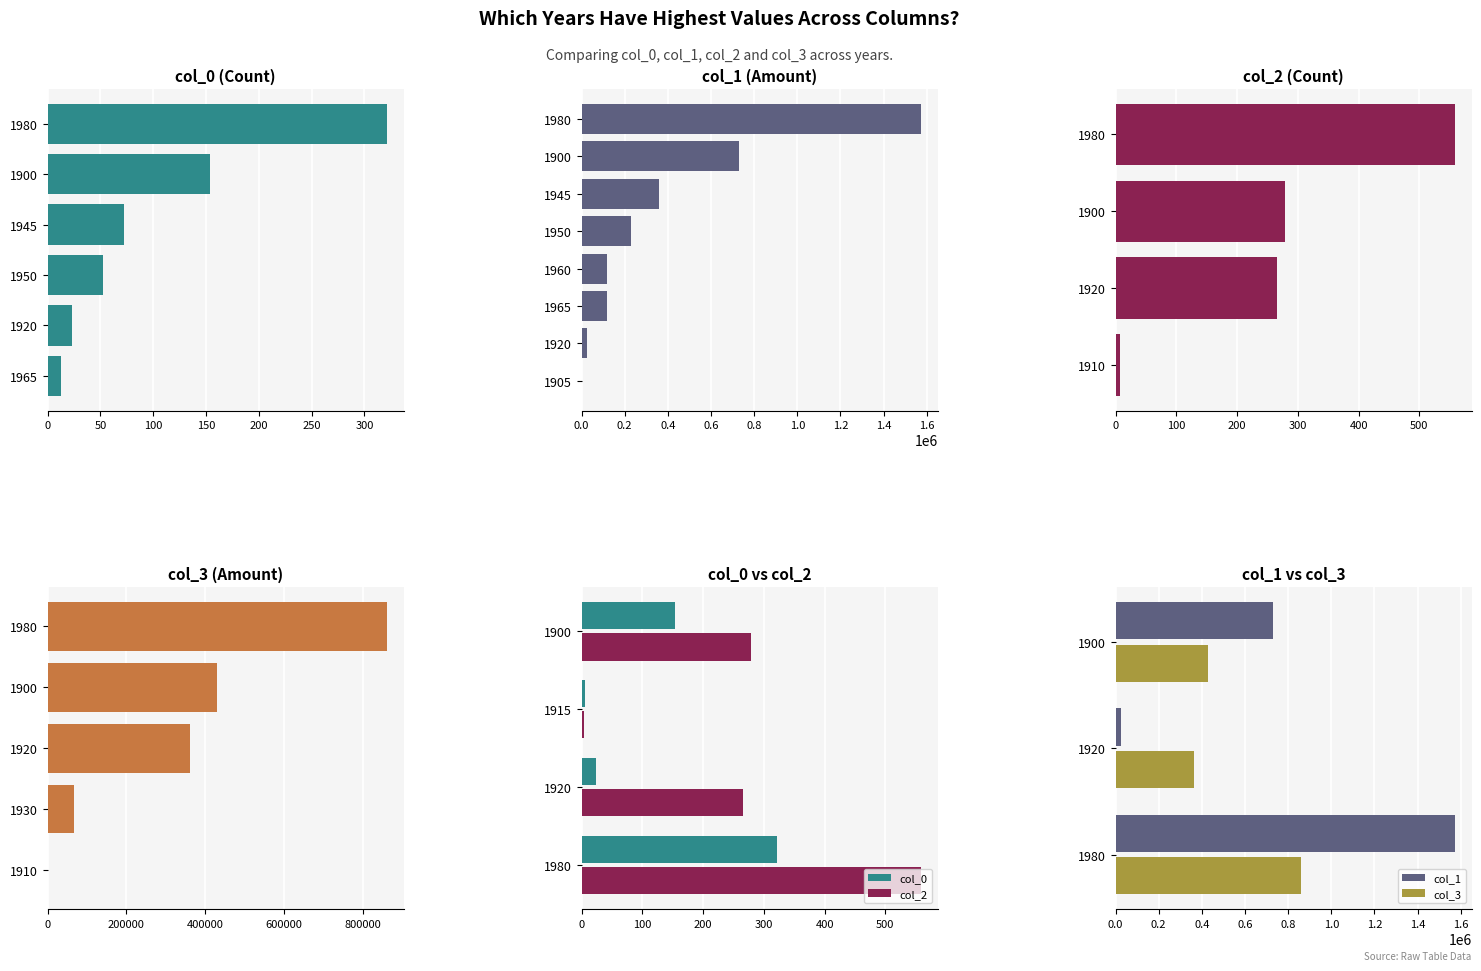

How many values in col_2 are above zero?

6